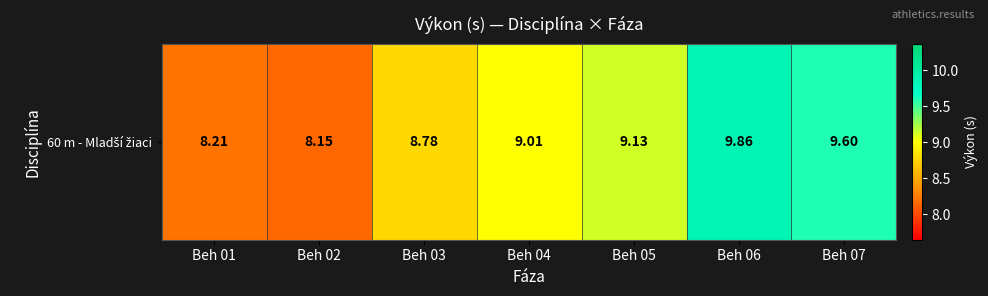

Rank the categories by value from lowest to highest.

Beh 02, Beh 01, Beh 03, Beh 04, Beh 05, Beh 07, Beh 06